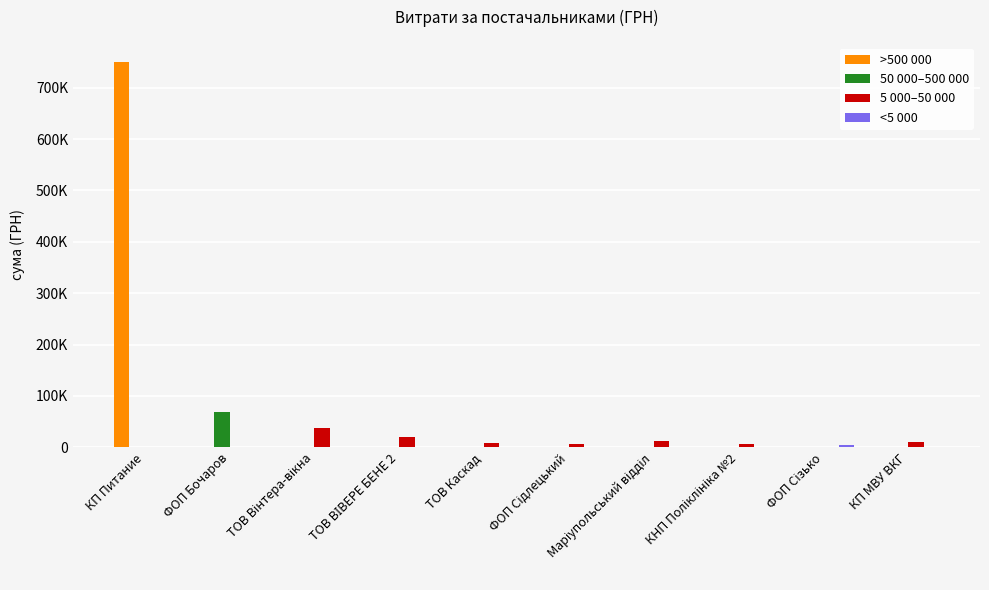

Are the bars grouped side by side (vs. stacked)?

Yes